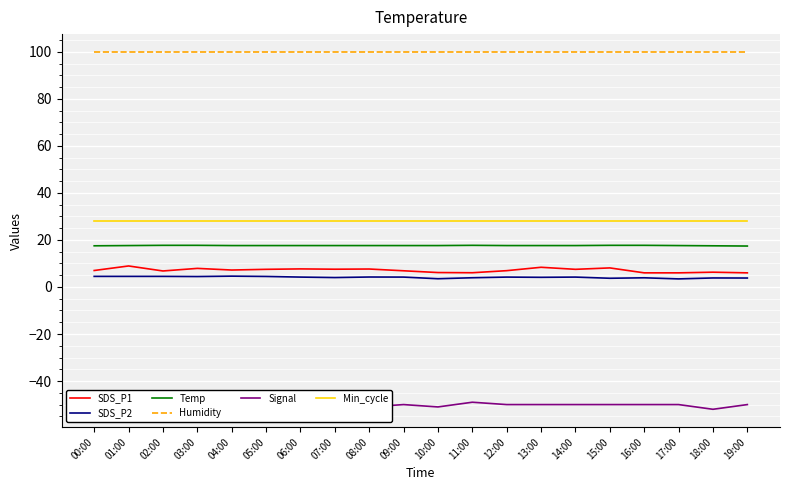

The SDS_P1 series shows 7.6 at 08:00. True or false?

True